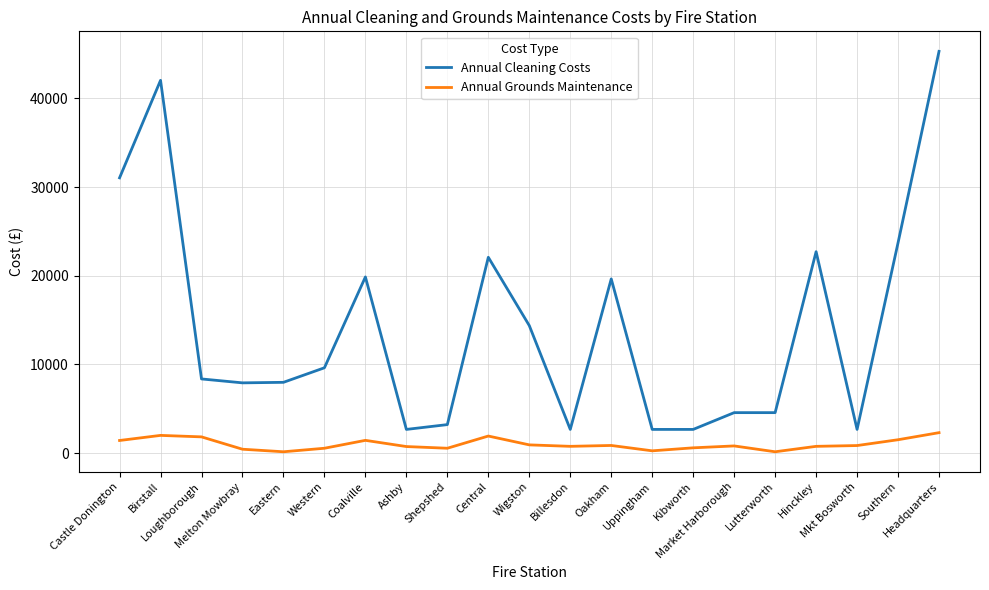

What position from the left is Melton Mowbray?

4